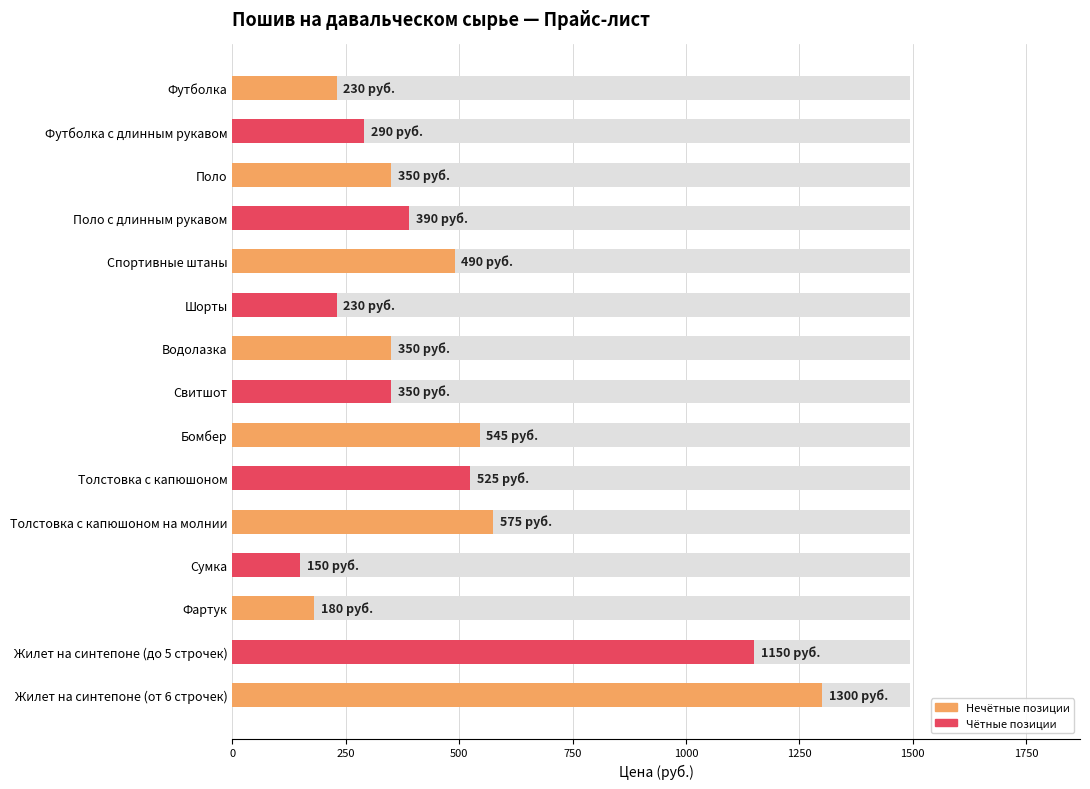

What is the difference between the maximum and minimum values?

1150